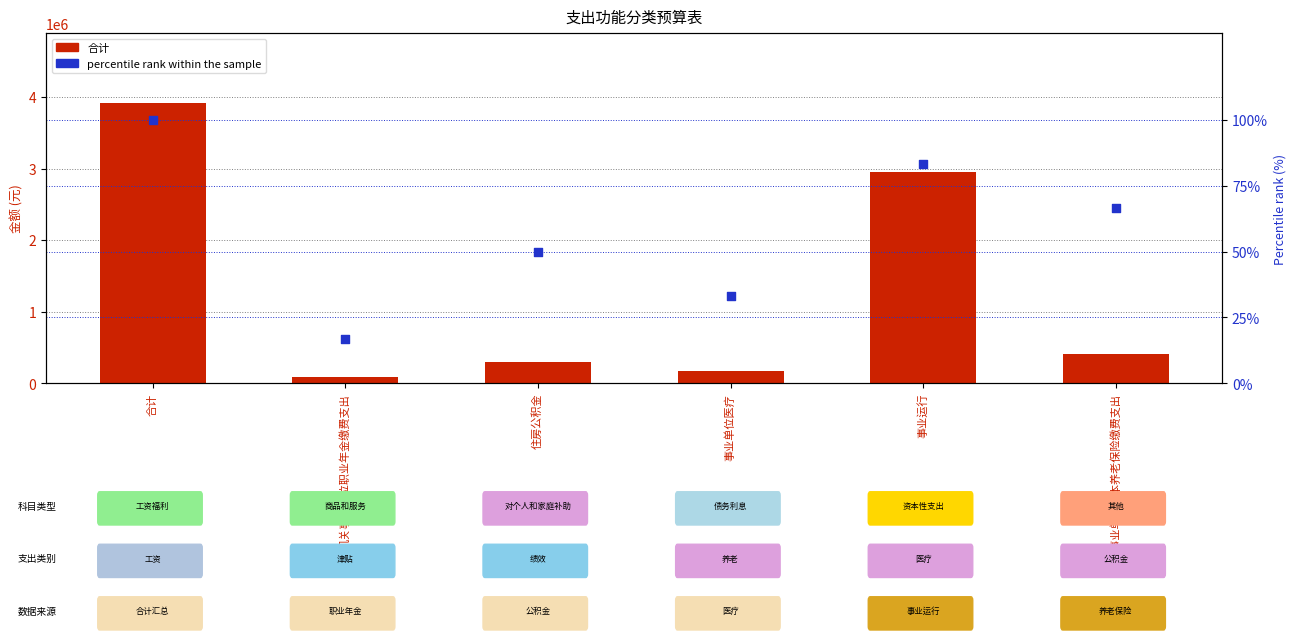

Is the value of 合计 at 机关事业单位基本养老保险缴费支出 greater than the value of percentile rank within the sample at 机关事业单位职业年金缴费支出?

Yes